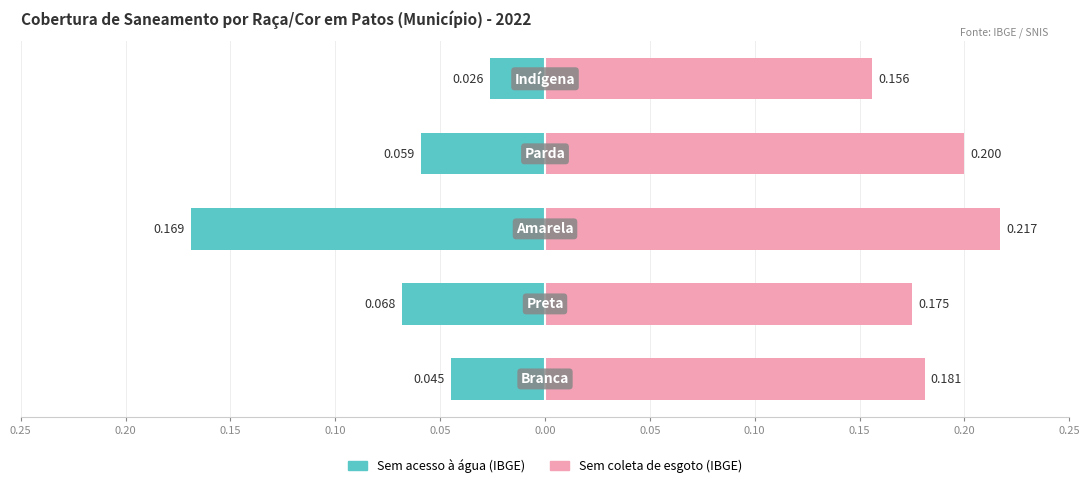

Which has a higher value, 0.10 or 0.05?

0.05